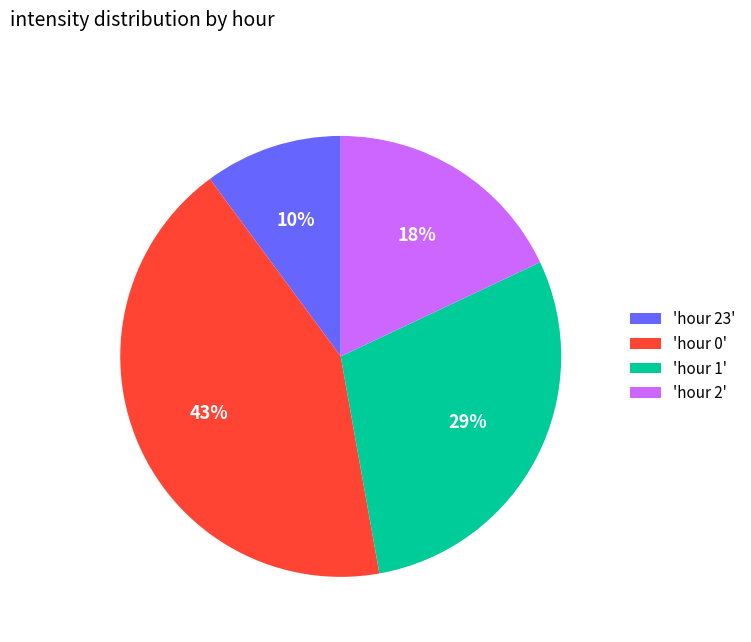

What is the smallest slice in the pie chart?

'hour 23'